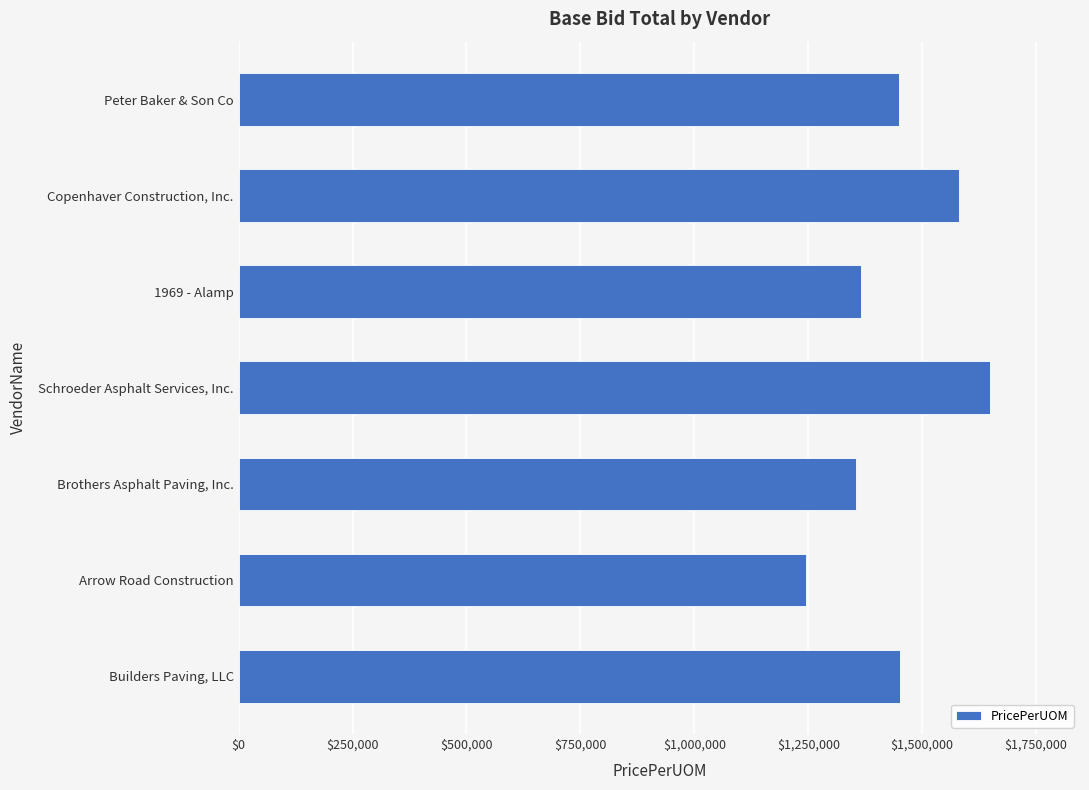

Between 1969 - Alamp and Arrow Road Construction, which is larger?

1969 - Alamp